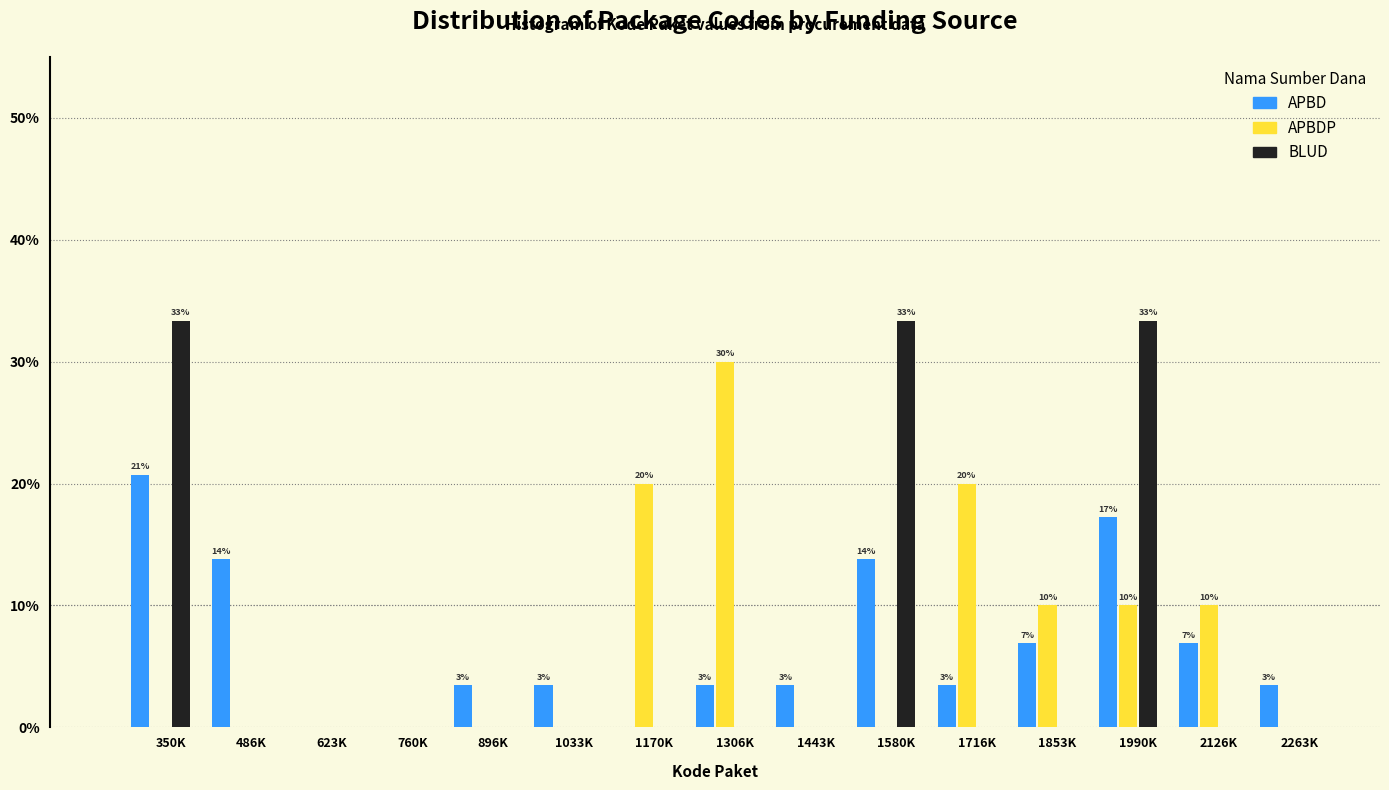

At which category is the sum across all series the highest?

1990K